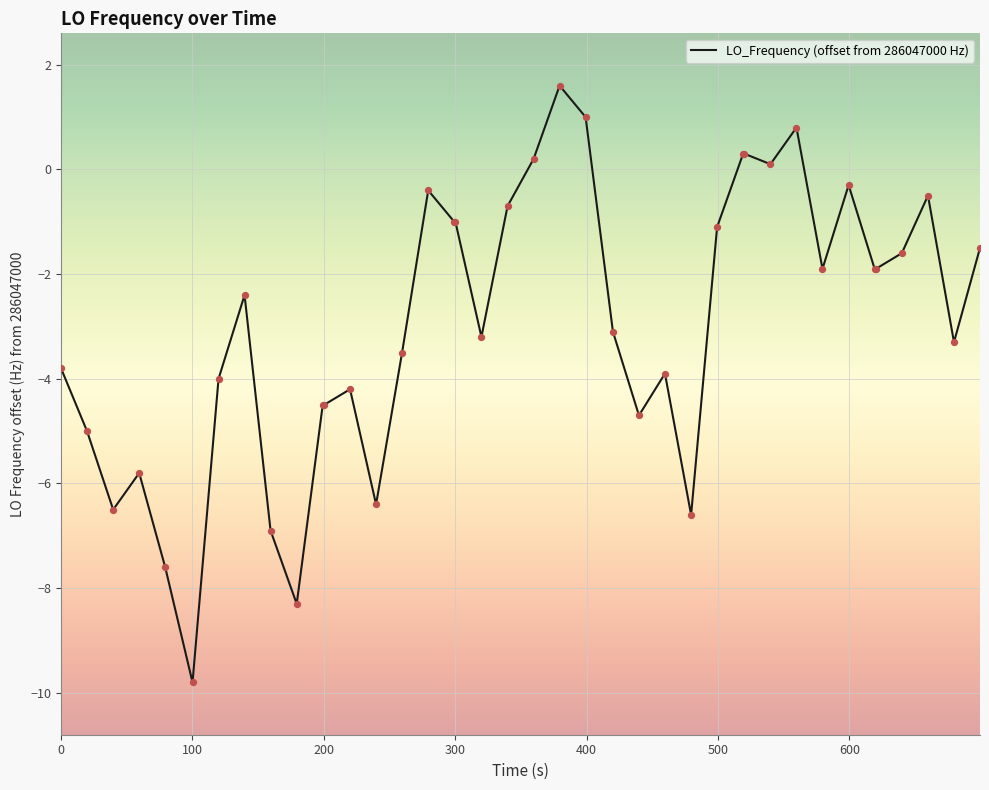

What is the difference between the maximum and minimum values?

11.4